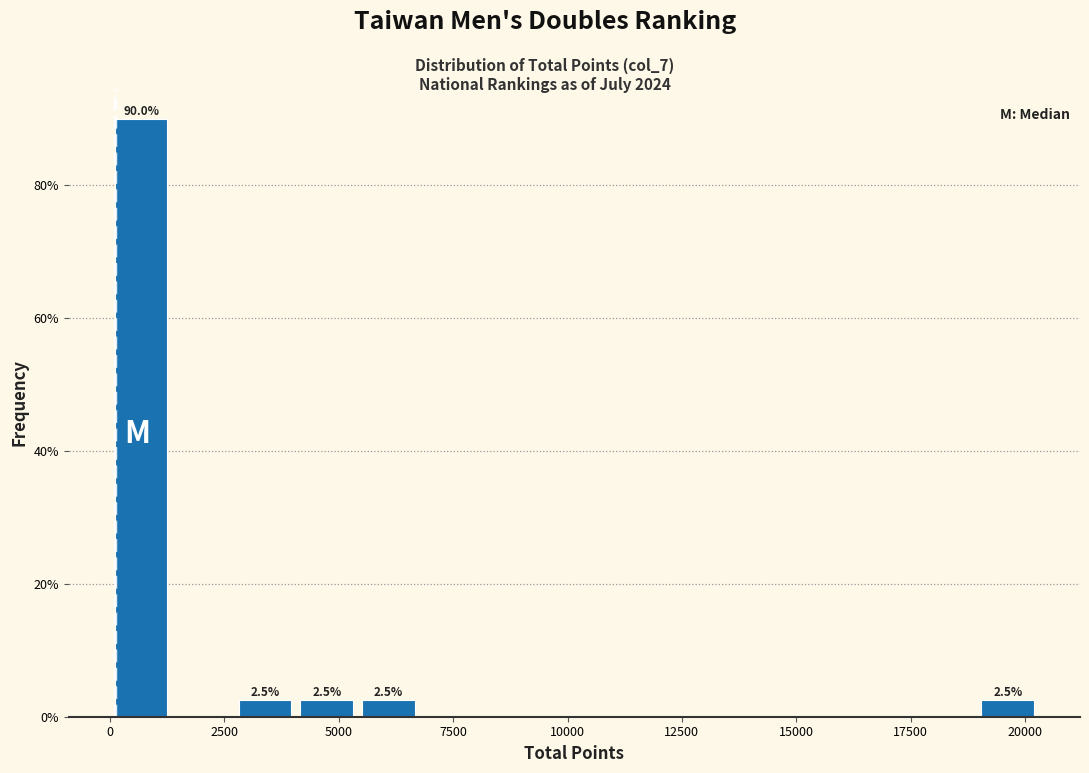

Read against the x-axis, roughly where is the centre of the tallest bar?

500